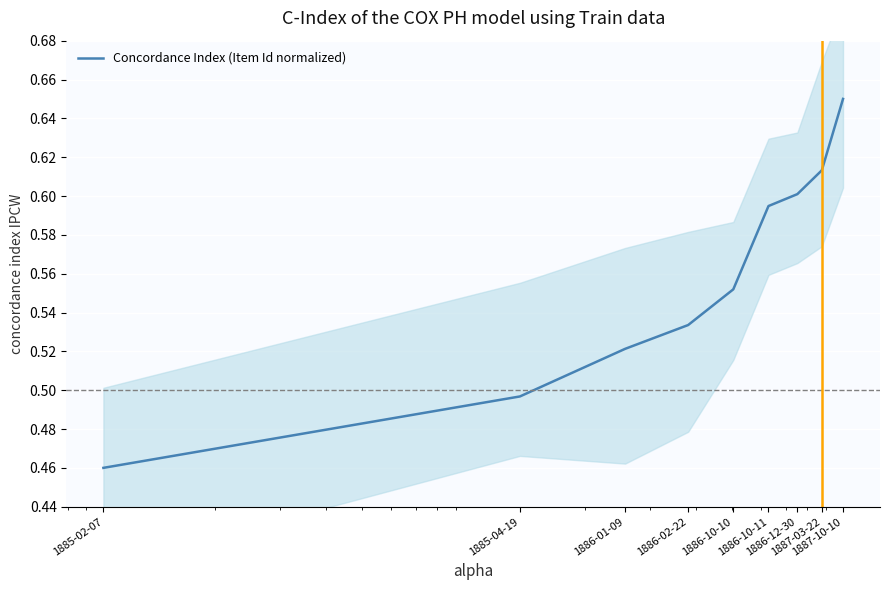

Rank the categories by value from highest to lowest.

1887-10-10, 1887-03-22, 1886-12-30, 1886-10-11, 1886-10-10, 1886-02-22, 1886-01-09, 1885-04-19, 1885-02-07